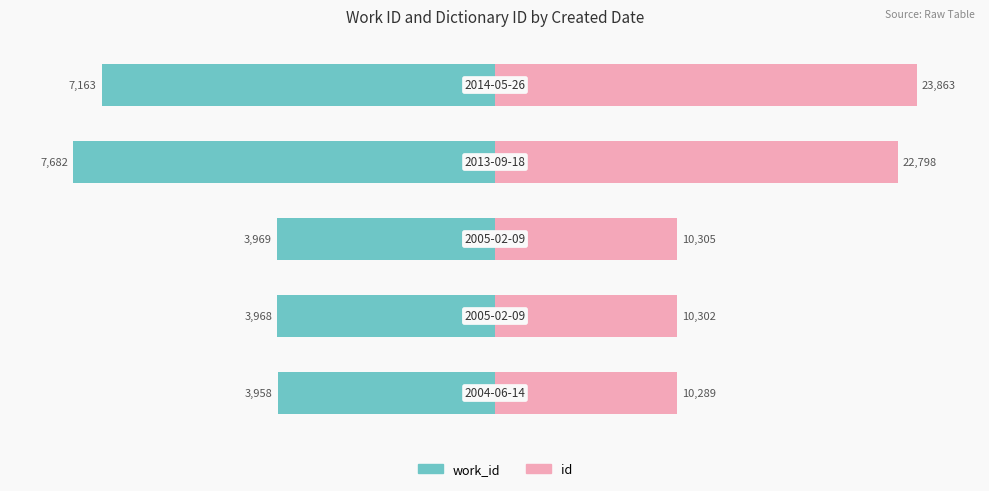

At how many categories does at least one series exceed -55?

5